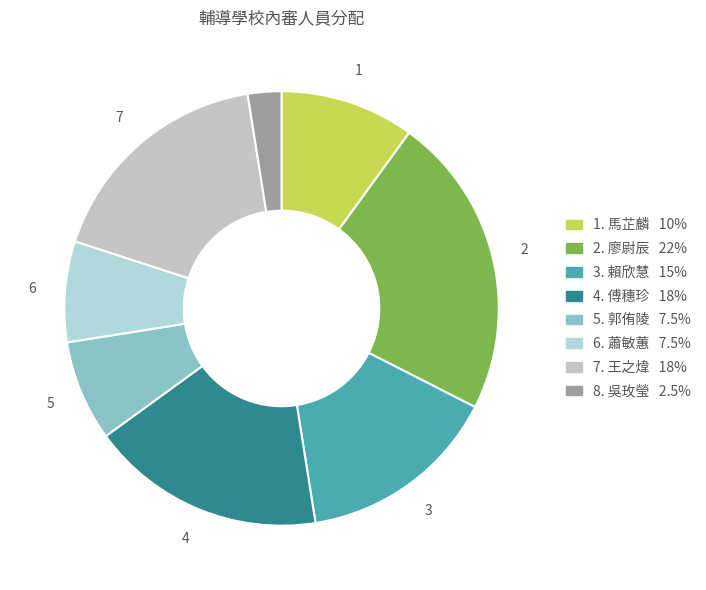

To the nearest percent, what is the average slice percentage?

12%